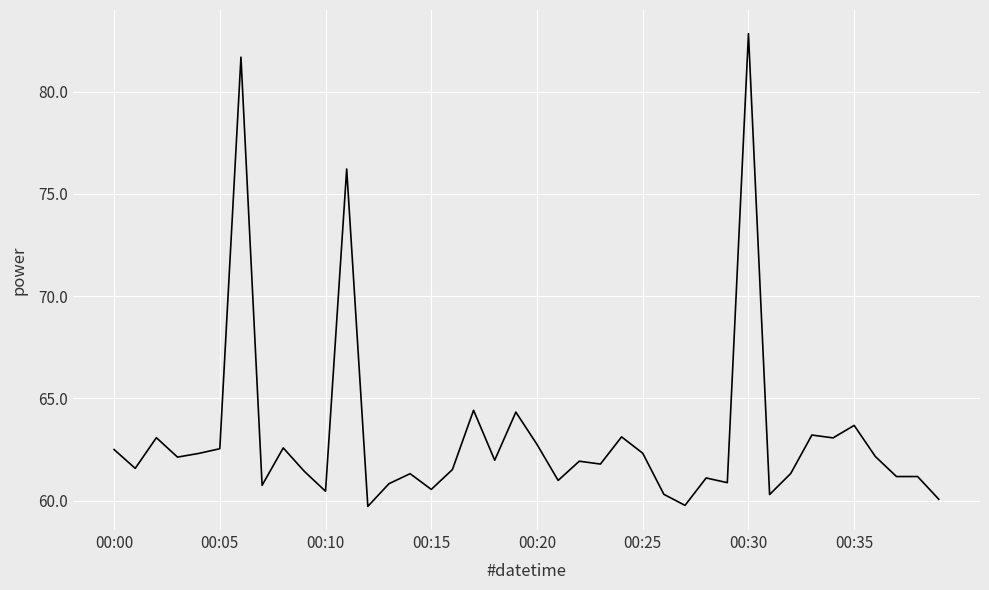

What is the difference between the maximum and second lowest values?

23.1